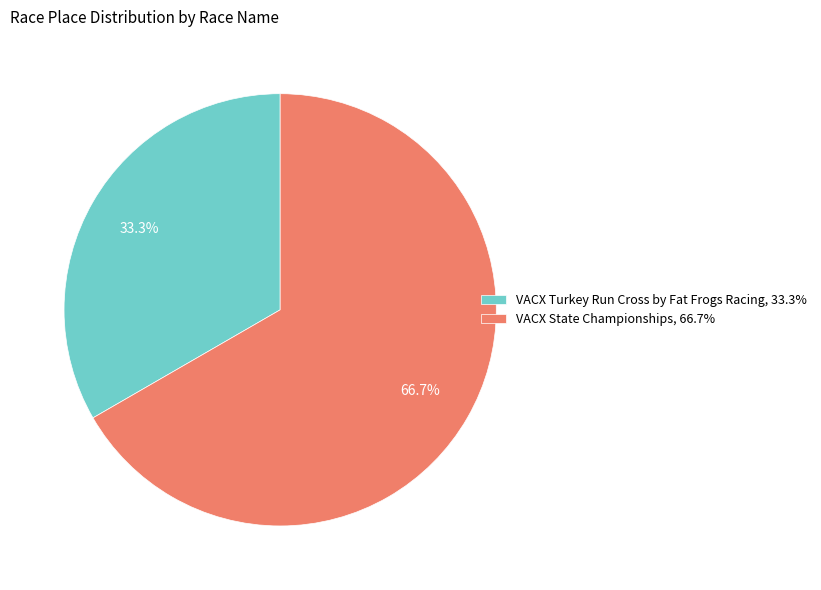

How many slices are in this pie chart?

2